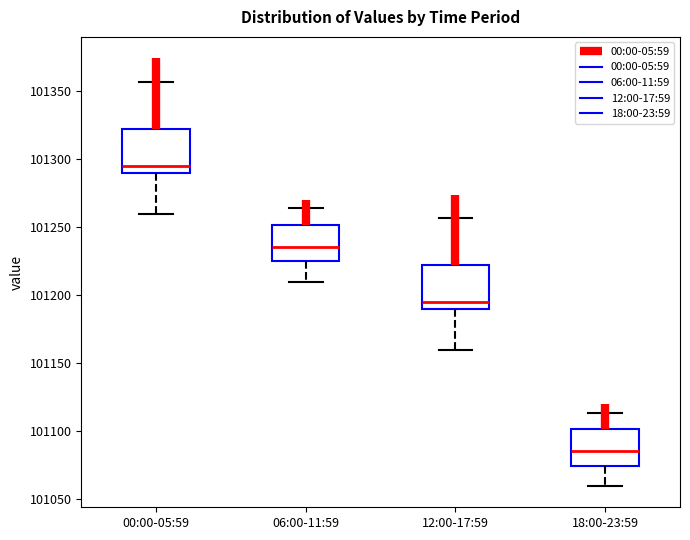

Where is the upper edge of the box for 12:00-17:59 on the y-axis? The values are not printed on the chart, so give them approximately, as read against the axis.

101220